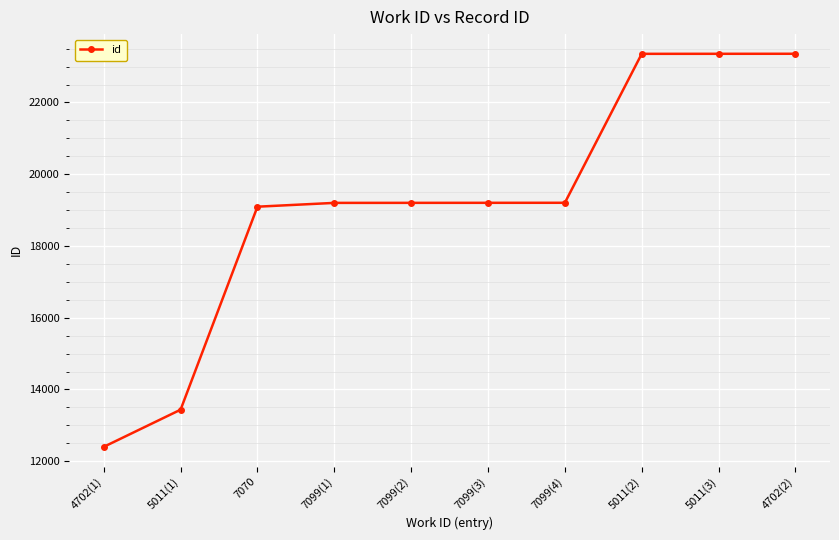

What is the approximate value at 7070, to the nearest 10?

19100